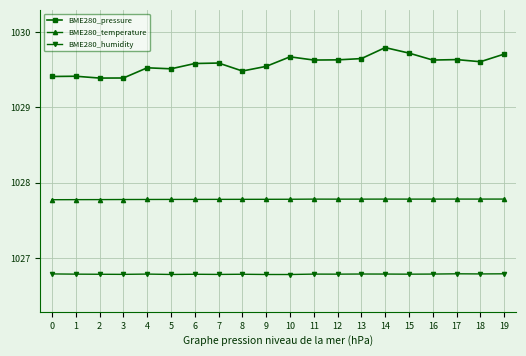

True or false: BME280_temperature and BME280_pressure cross at least once.

False